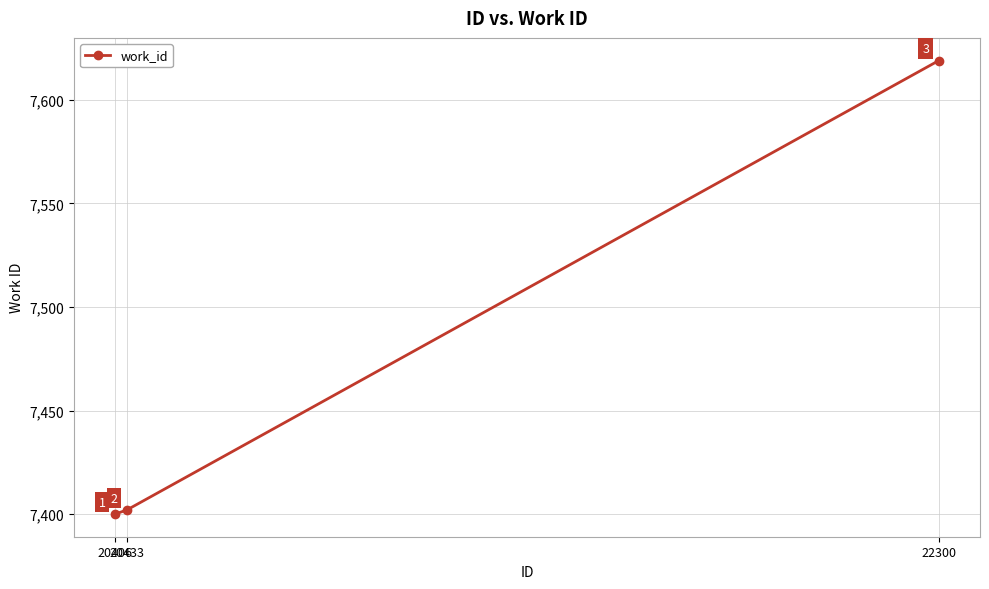

Reading left to right, transcribe all the data shown in this chart.

20406=7400	20433=7402	22300=7619